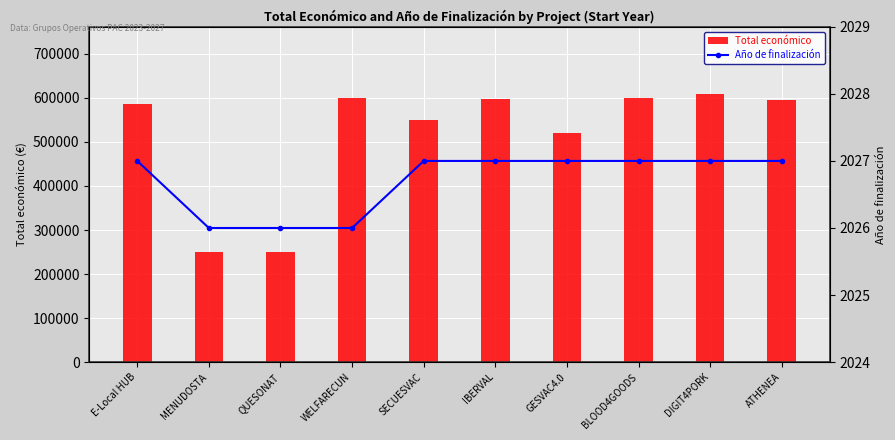

True or false: Total económico has a value of 826968 at WELFARECUN.

False